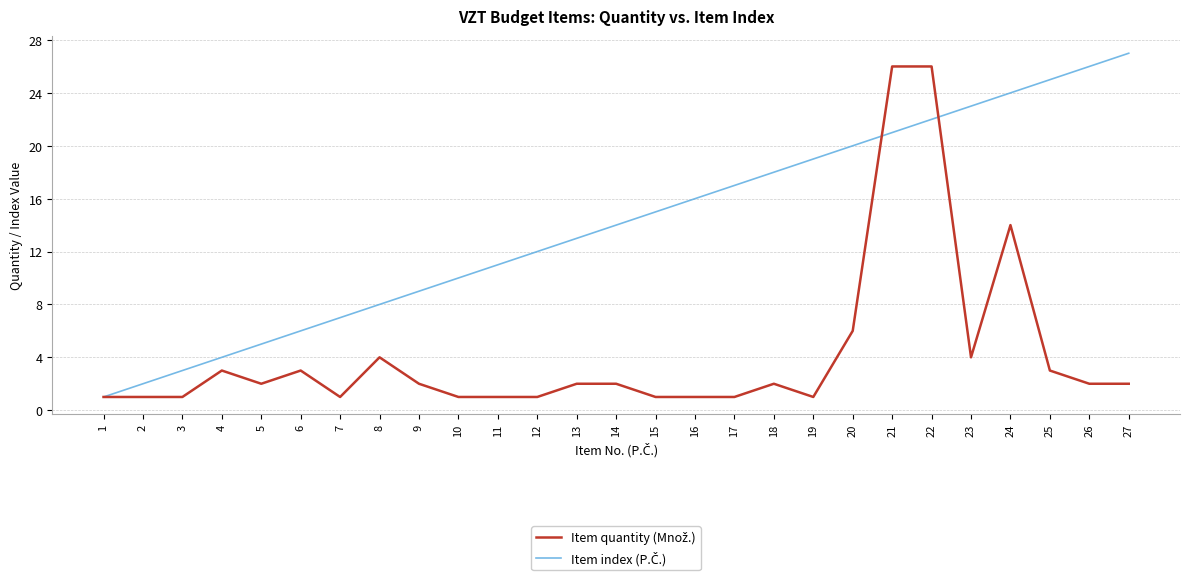

What is the minimum value shown in the chart?

1